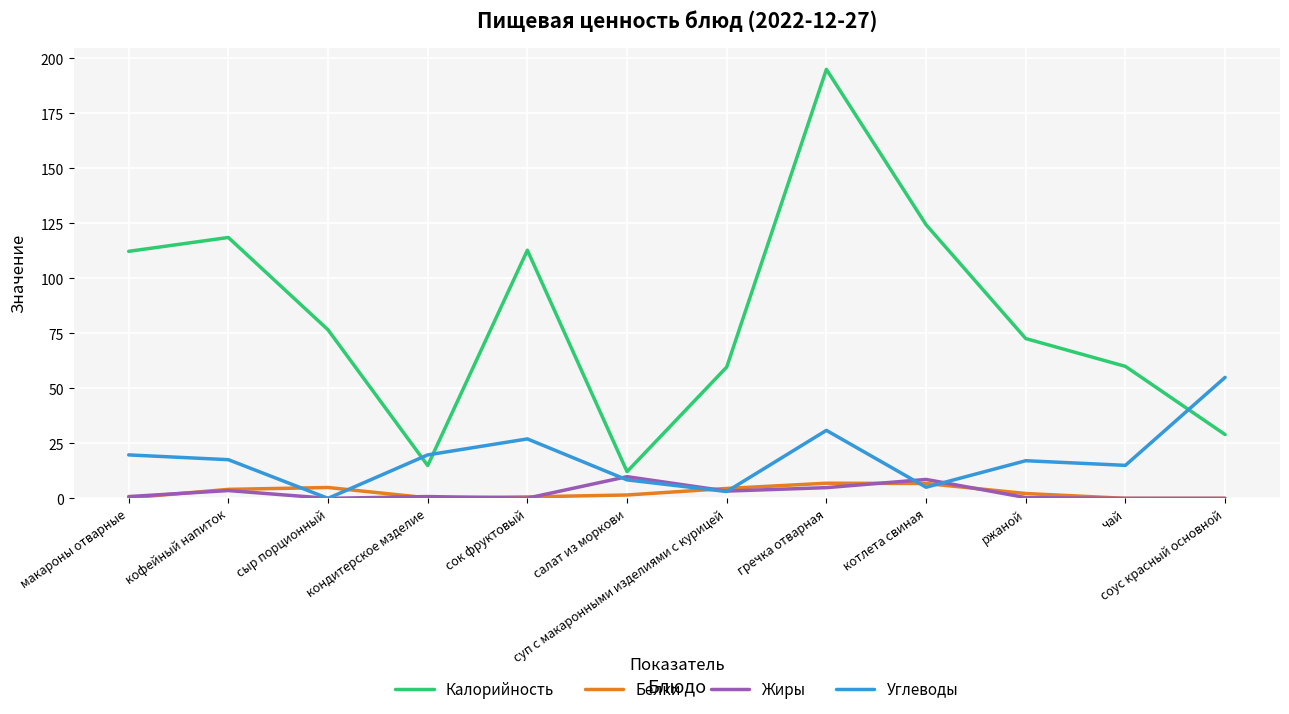

Between кофейный напиток and суп с макаронными изделиями с курицей, which series saw the biggest shift?

Калорийность